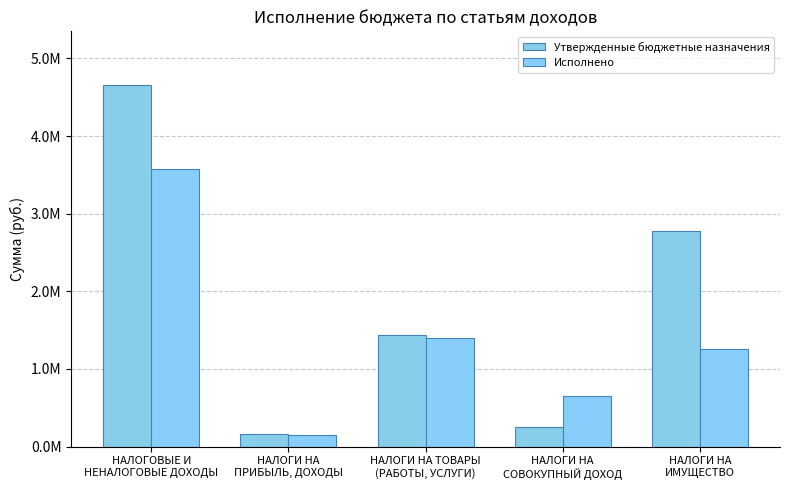

Where is Исполнено nearest to the value 1866108?

НАЛОГИ НА ТОВАРЫ
(РАБОТЫ, УСЛУГИ)